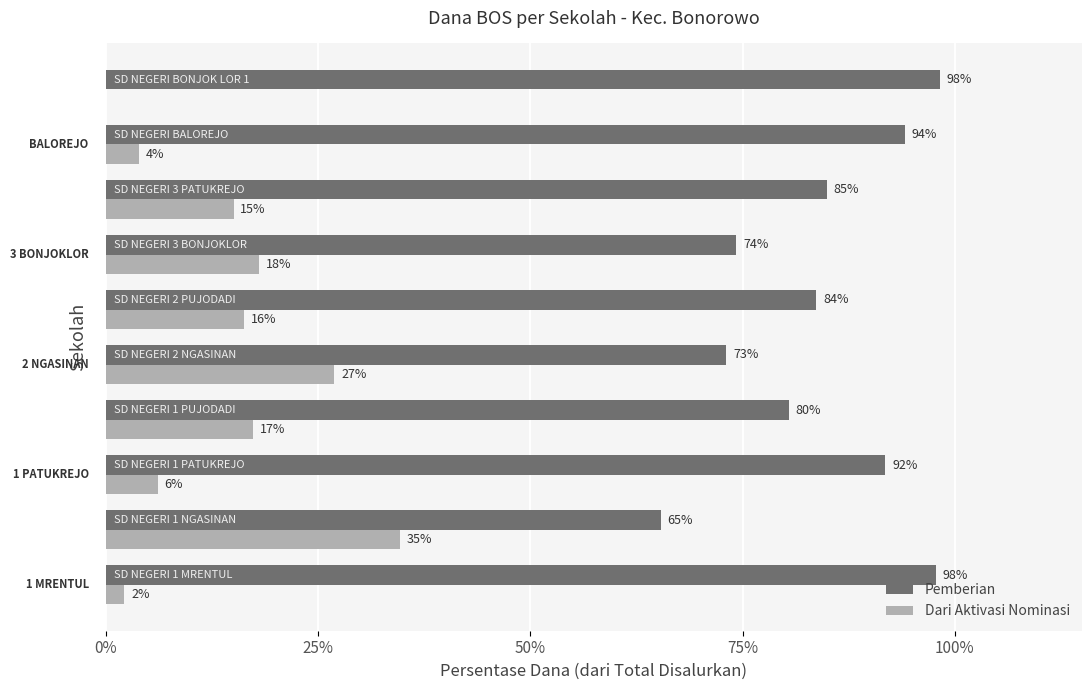

Which series has the largest total across all categories?

Pemberian